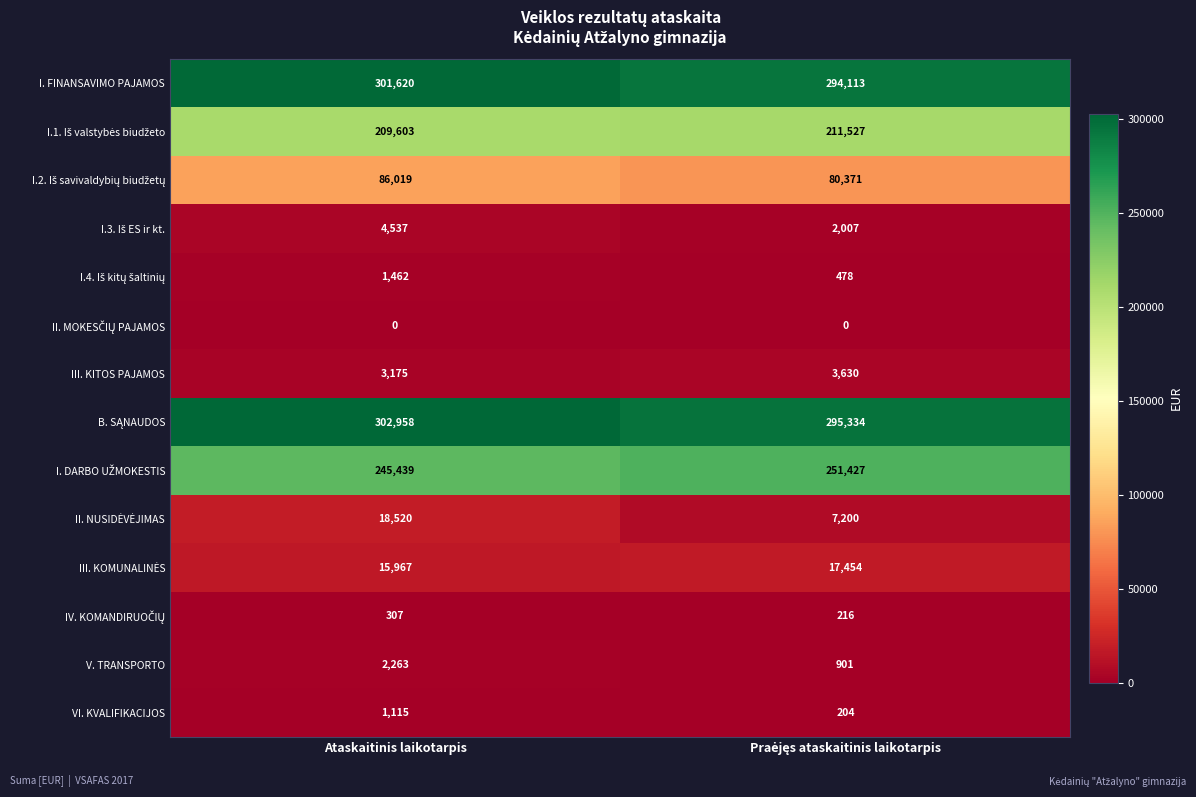

What is the approximate value of V. TRANSPORTO at Ataskaitinis laikotarpis?

2263